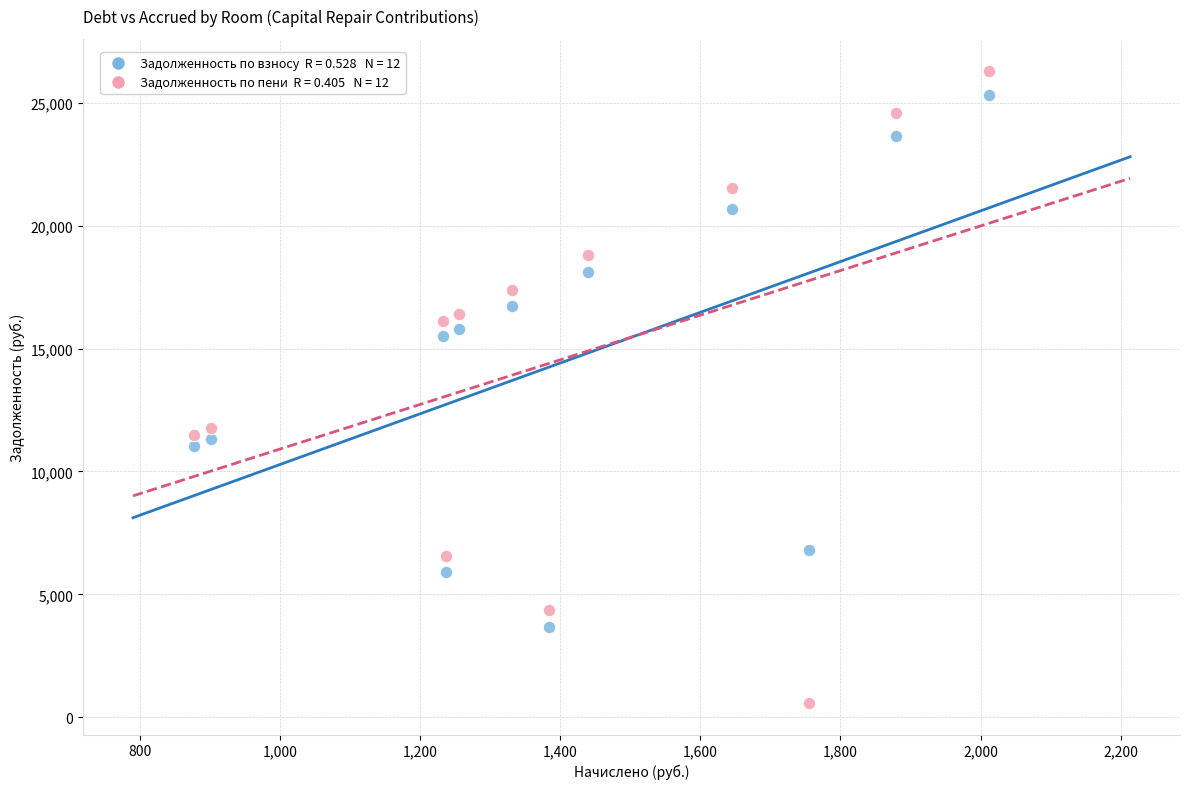

Across all series, what Y value is closest to 13447?

11778.3